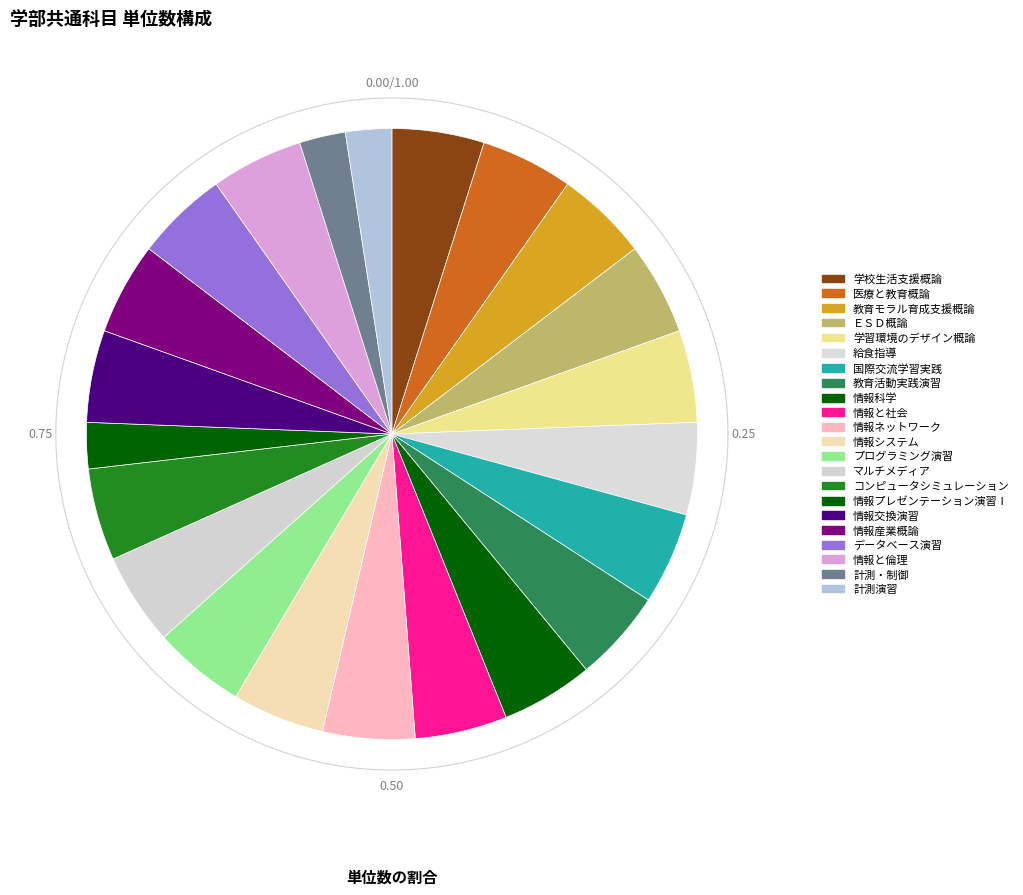

The 国際交流学習実践 slice represents 5% of the pie. True or false?

True